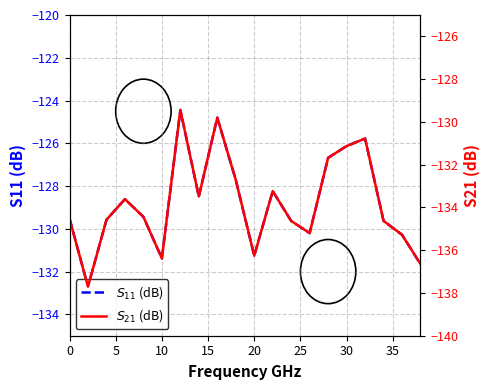

At which label does $S_{11}$ (dB) reach its peak?

30